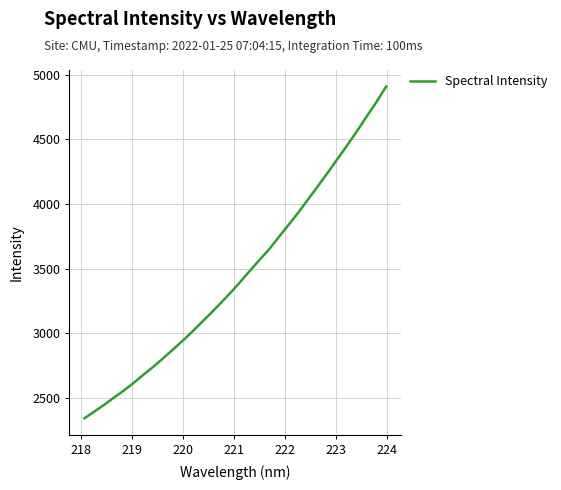

What is the difference between the maximum and second lowest values?

2518.2